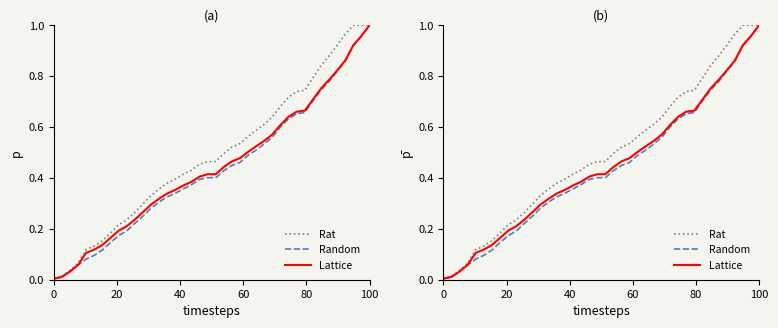

Reading left to right, extract all data points from this chart.

Rat: 0.0	0.0	0.0	0.1	0.1	0.1	0.2	0.2	0.2	0.2	0.3	0.3	0.3	0.4	0.4	0.4	0.4	0.4	0.5	0.5	0.5	0.5	0.5	0.5	0.6	0.6	0.6	0.6	0.7	0.7	0.7	0.7	0.8	0.8	0.9	0.9	1.0	1.0	1.0	1.0
Random: 0.0	0.0	0.0	0.1	0.1	0.1	0.1	0.1	0.2	0.2	0.2	0.2	0.3	0.3	0.3	0.3	0.4	0.4	0.4	0.4	0.4	0.4	0.4	0.5	0.5	0.5	0.5	0.6	0.6	0.6	0.7	0.7	0.7	0.7	0.8	0.8	0.9	0.9	1.0	1.0
Lattice: 0.0	0.0	0.0	0.1	0.1	0.1	0.1	0.2	0.2	0.2	0.2	0.3	0.3	0.3	0.3	0.4	0.4	0.4	0.4	0.4	0.4	0.4	0.5	0.5	0.5	0.5	0.5	0.6	0.6	0.6	0.7	0.7	0.7	0.8	0.8	0.8	0.9	0.9	1.0	1.0